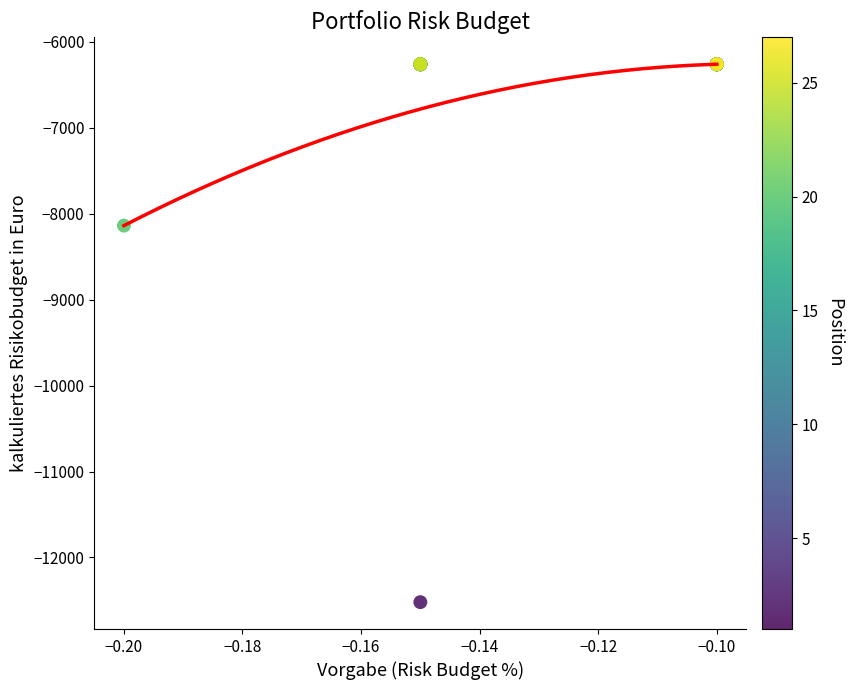

What Y value in the scatter plot is closest to -9390?

-8138.2